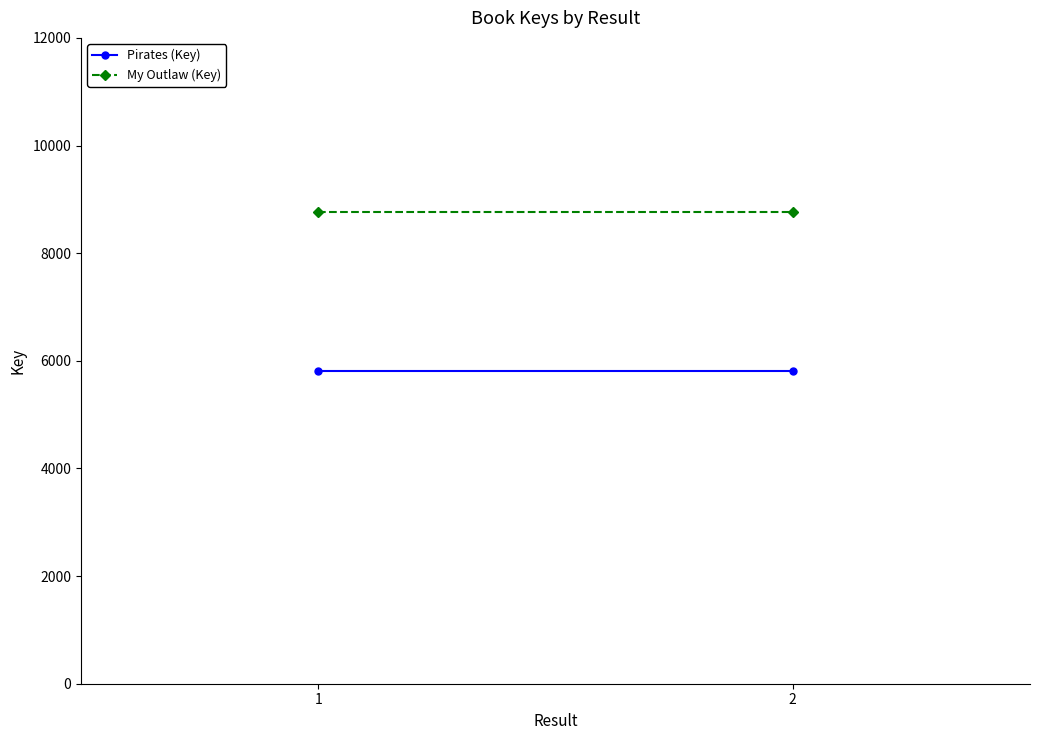

How many lines are shown in the chart?

2